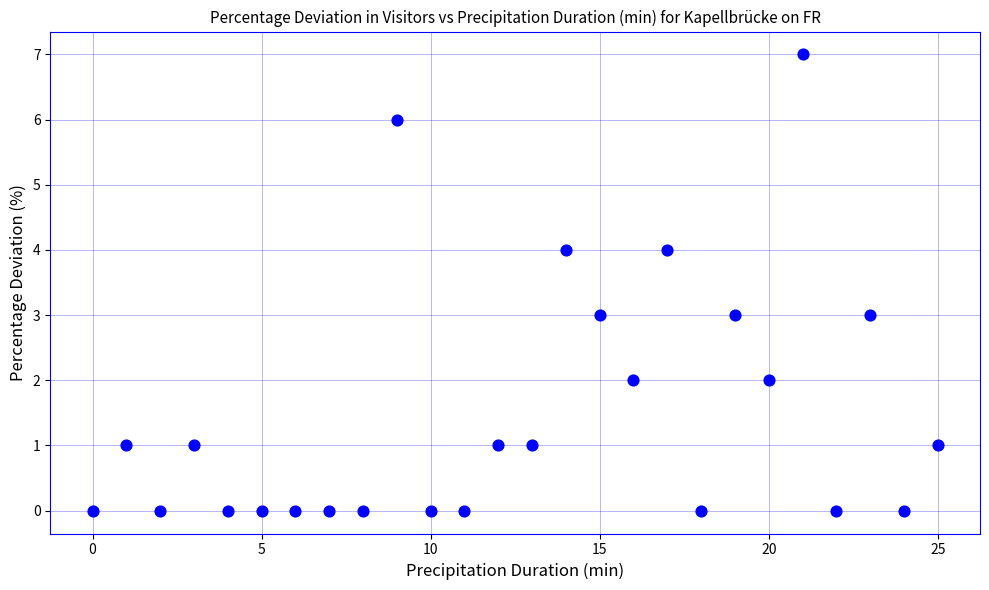

What is the range of Y values (max minus min)?

7